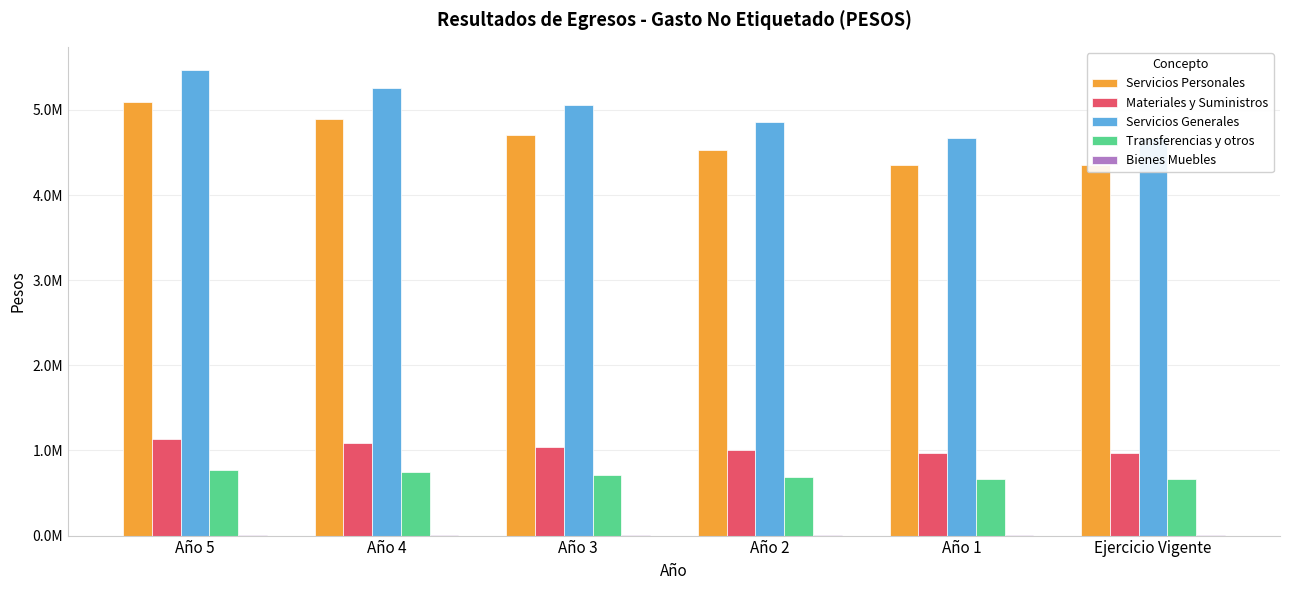

Where is Materiales y Suministros nearest to the value 1049335?

Año 3